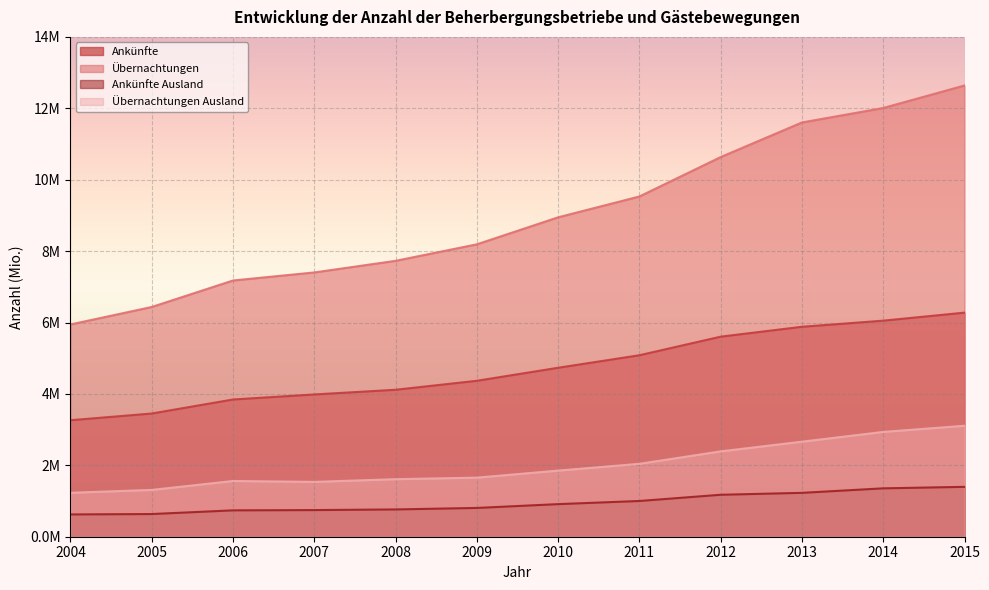

How many distinct data groups are displayed?

4